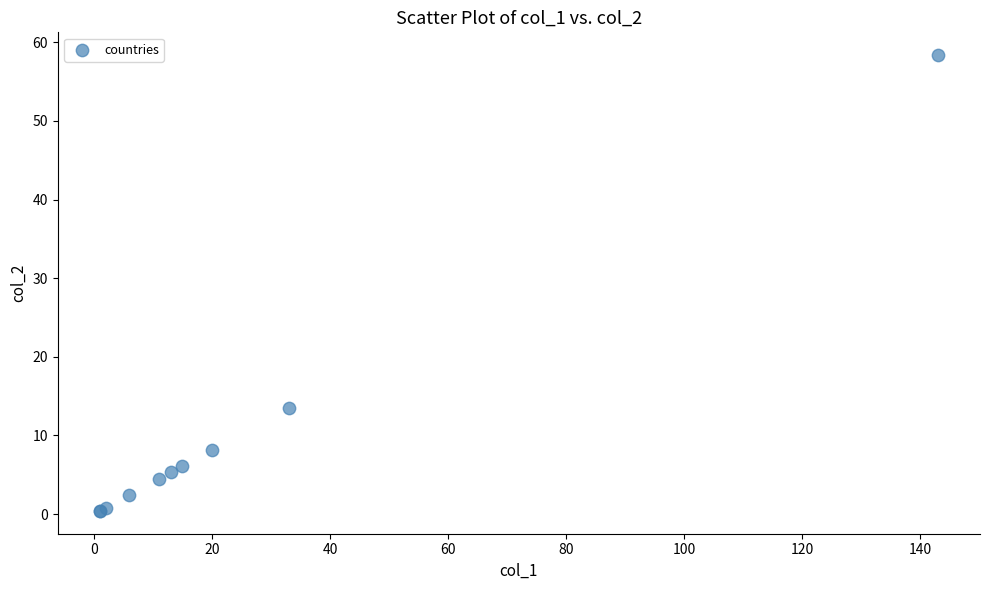

What Y value in the scatter plot is closest to 29?

13.5